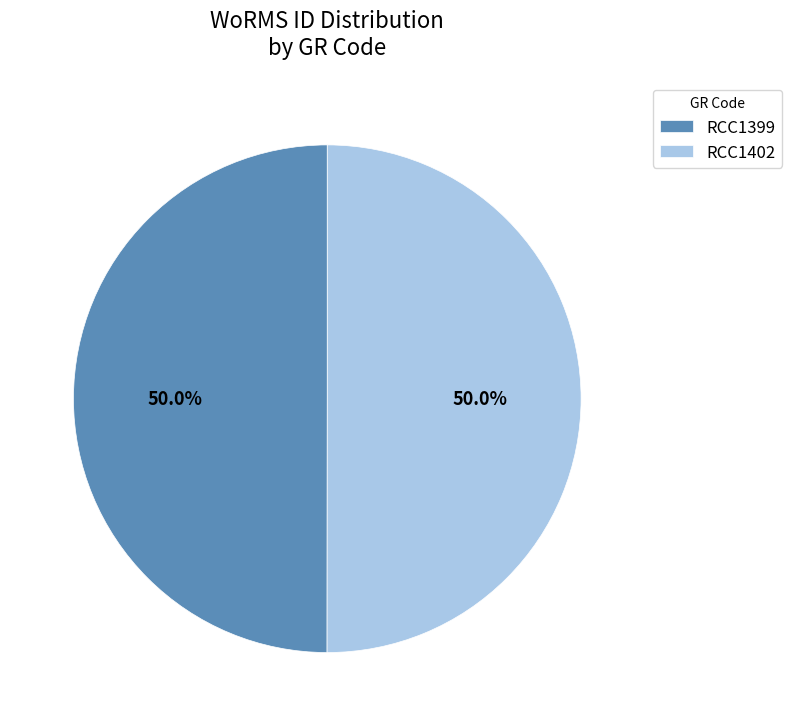

What portion of the pie excludes RCC1402?

50.0%